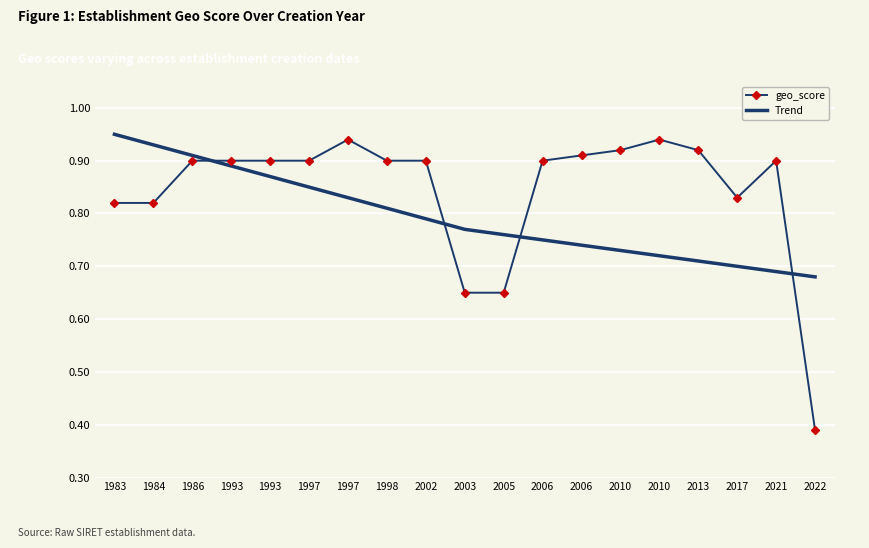

True or false: Trend and geo_score cross at least once.

True